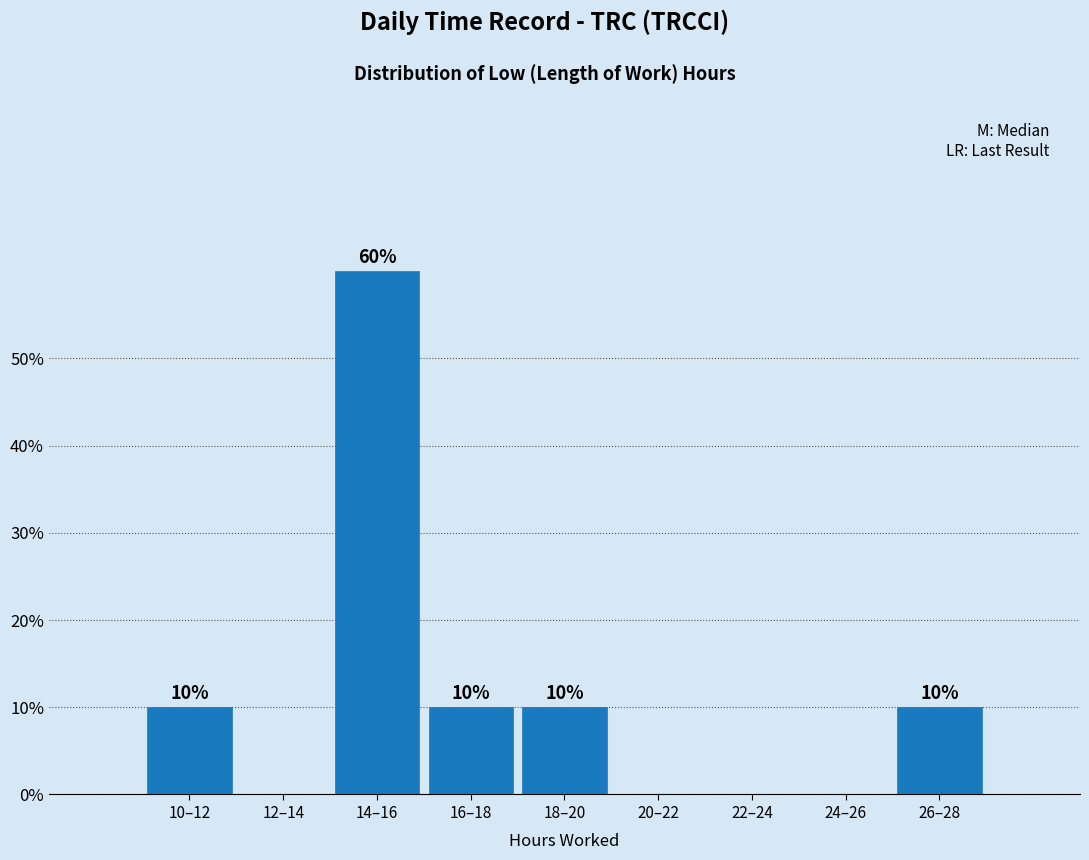

Reading left to right, what are all the values shown in this chart?

10–12=10	12–14=0	14–16=60	16–18=10	18–20=10	20–22=0	22–24=0	24–26=0	26–28=10